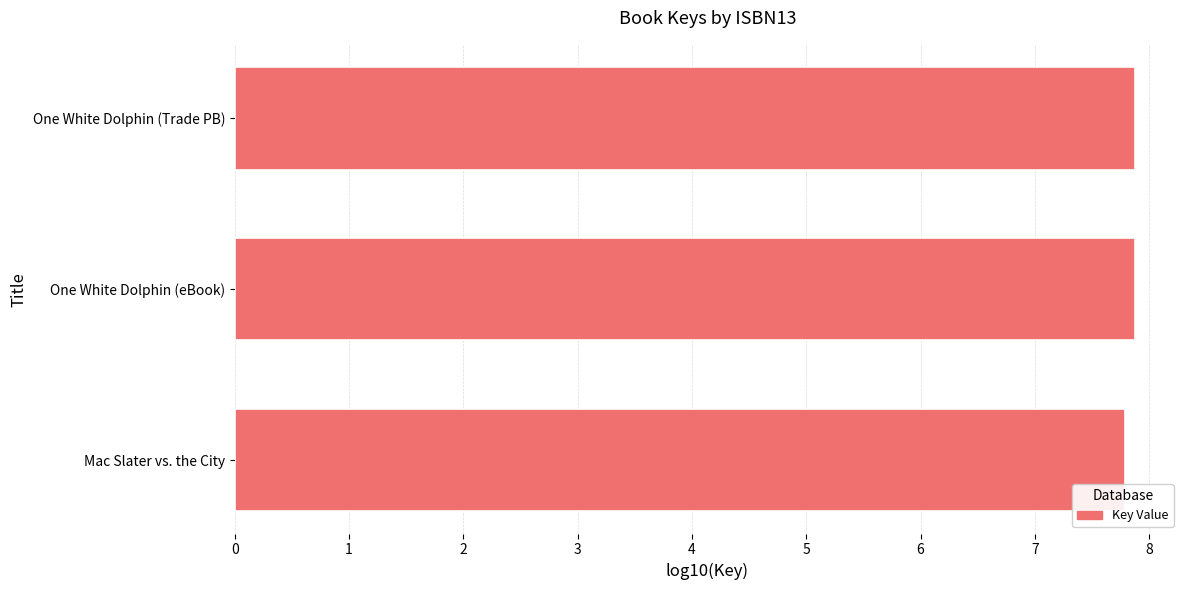

Reading top to bottom, list all the values displayed in this chart.

One White Dolphin (Trade PB)=7.9	One White Dolphin (eBook)=7.9	Mac Slater vs. the City=7.8